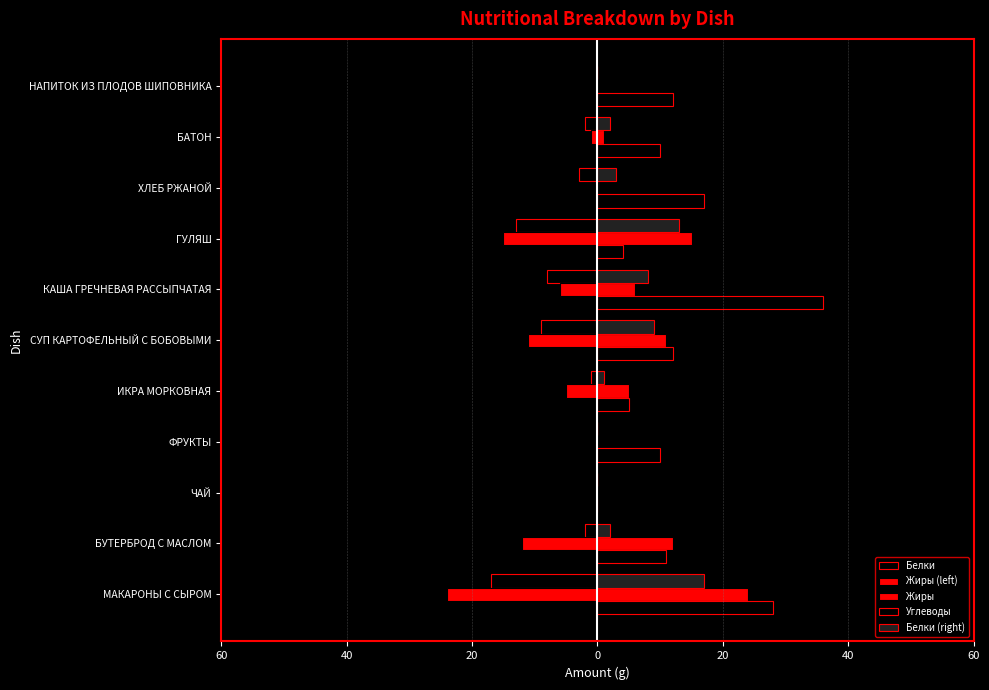

What is the greatest value displayed?

36